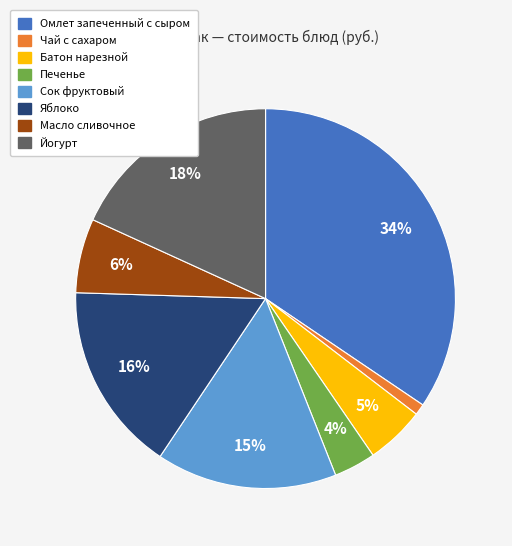

To the nearest percent, what portion does Масло сливочное represent?

6%